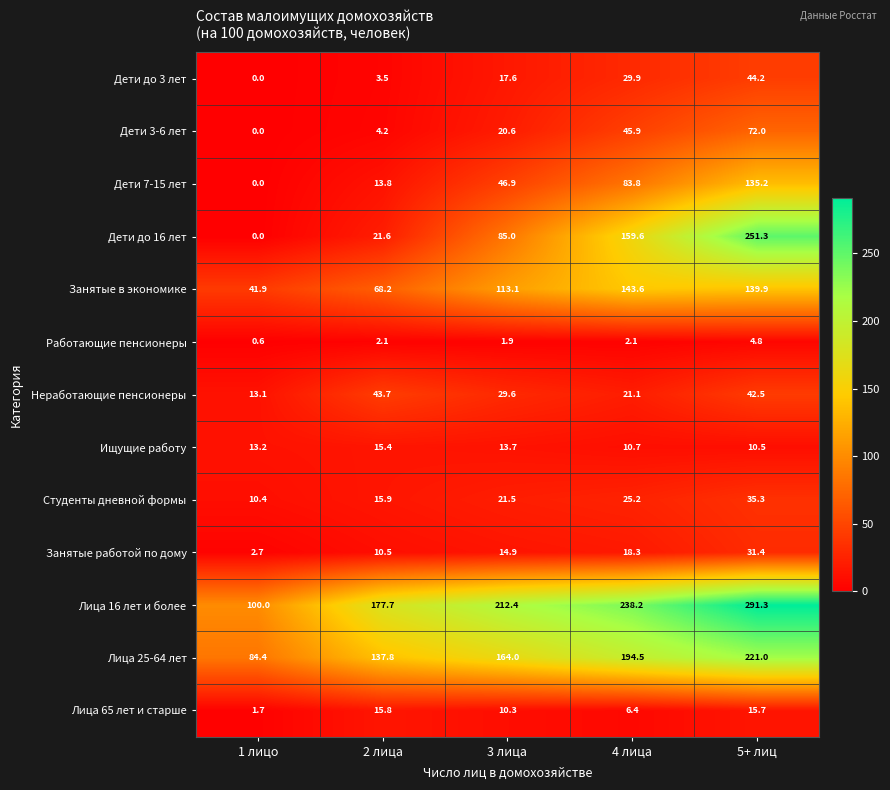

True or false: Студенты дневной формы has a value of 10.4 at 1 лицо.

True